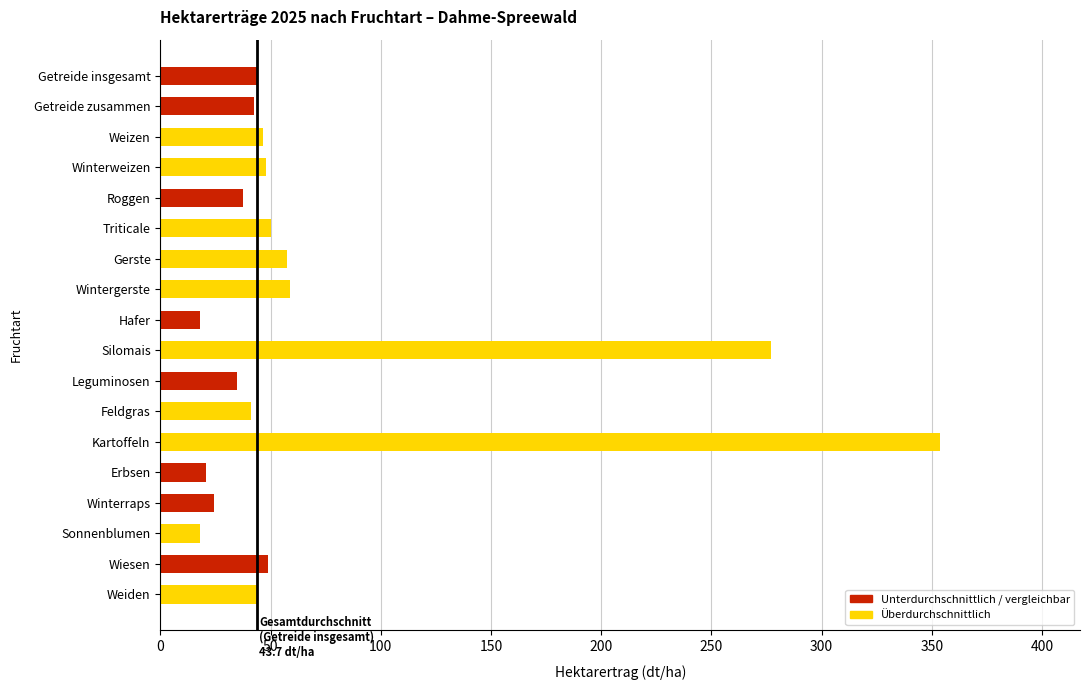

Are the bars horizontal?

Yes